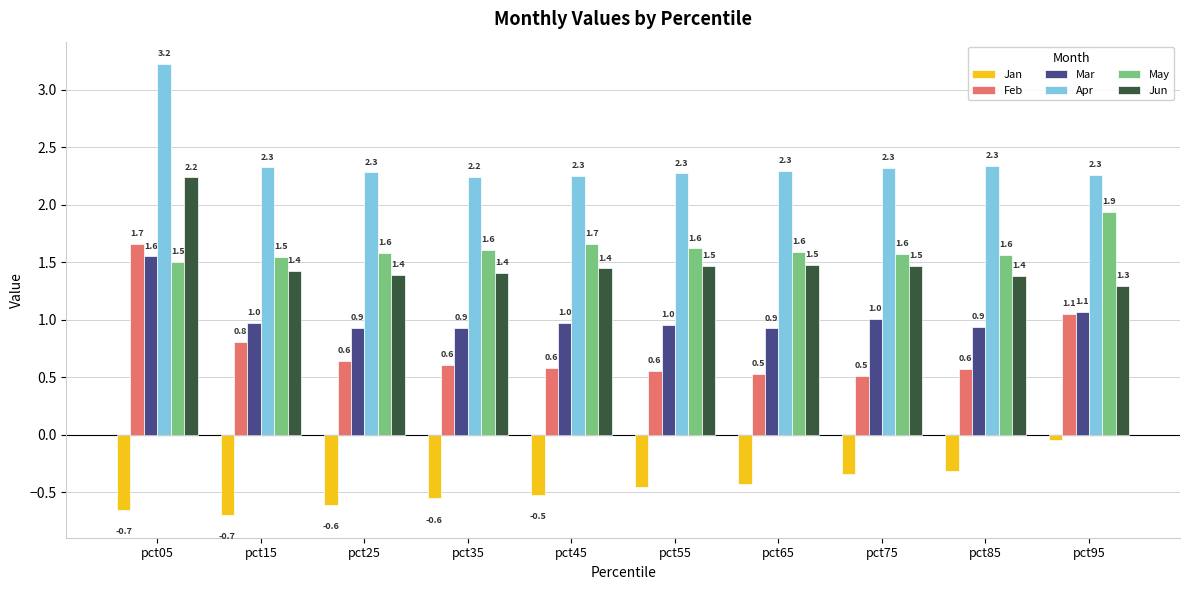

Which series has the widest spread of values?

Feb